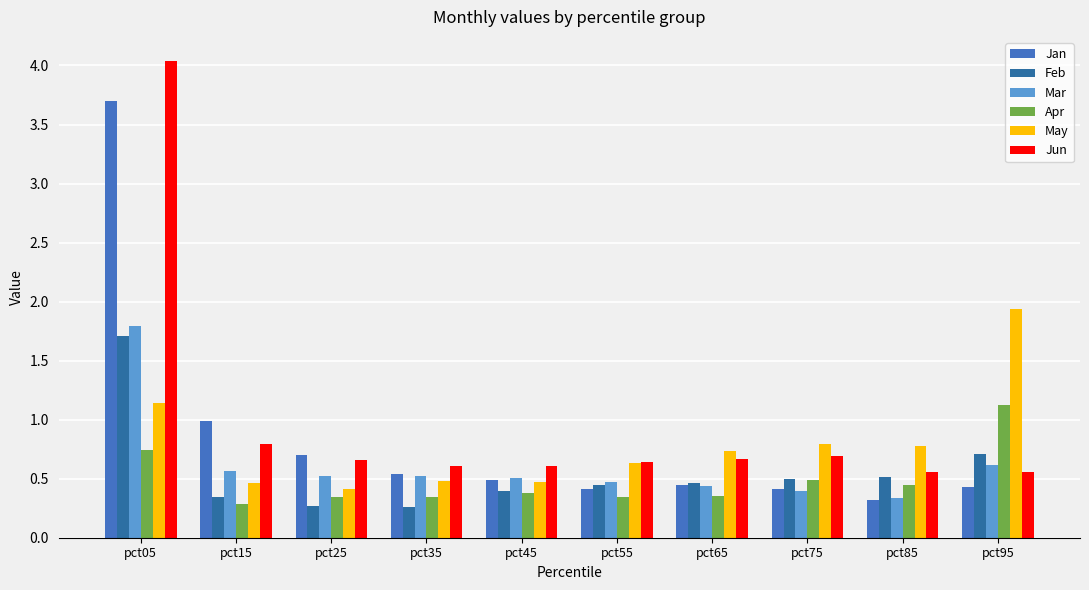

What is the total value across all series at pct85?

3.0